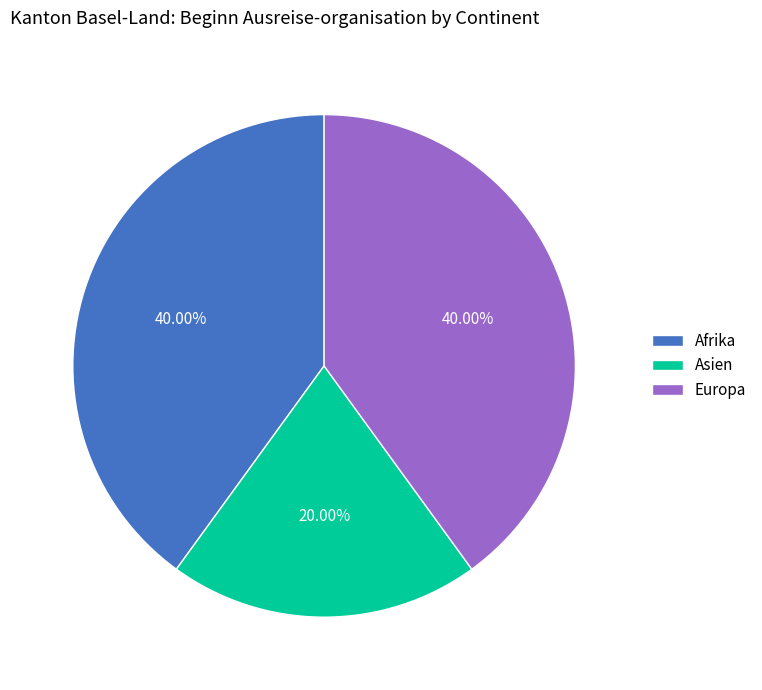

What is the smallest slice in the pie chart?

Asien